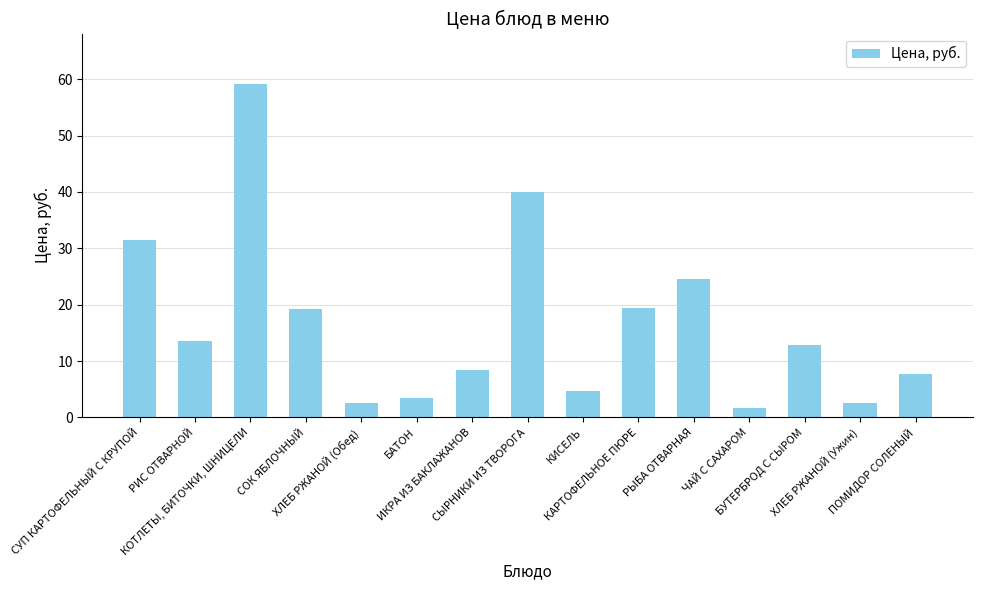

Are the bars grouped side by side (vs. stacked)?

No